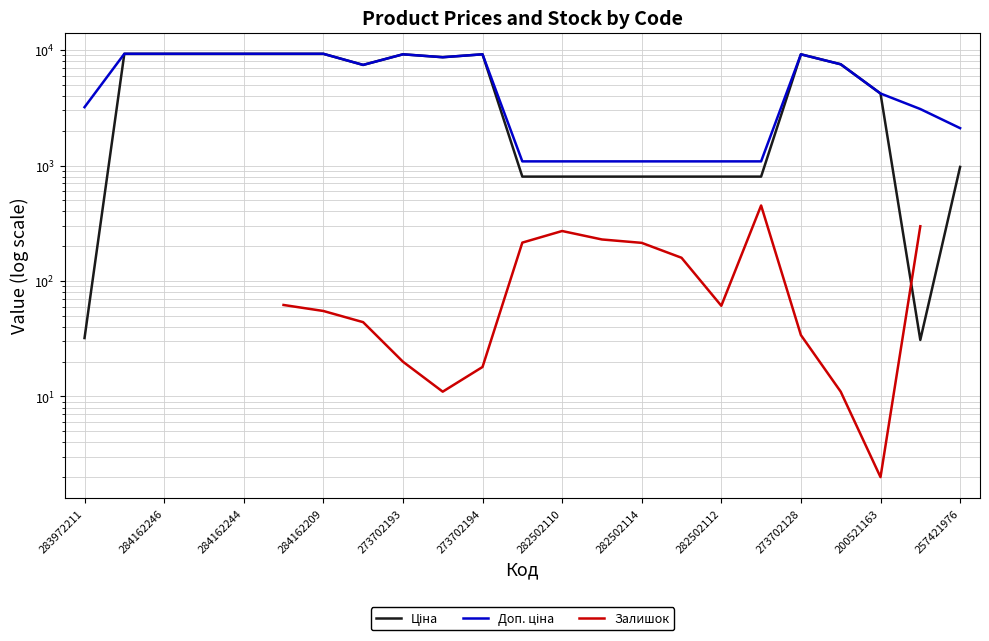

Where is the first local maximum for Залишок?

282502110